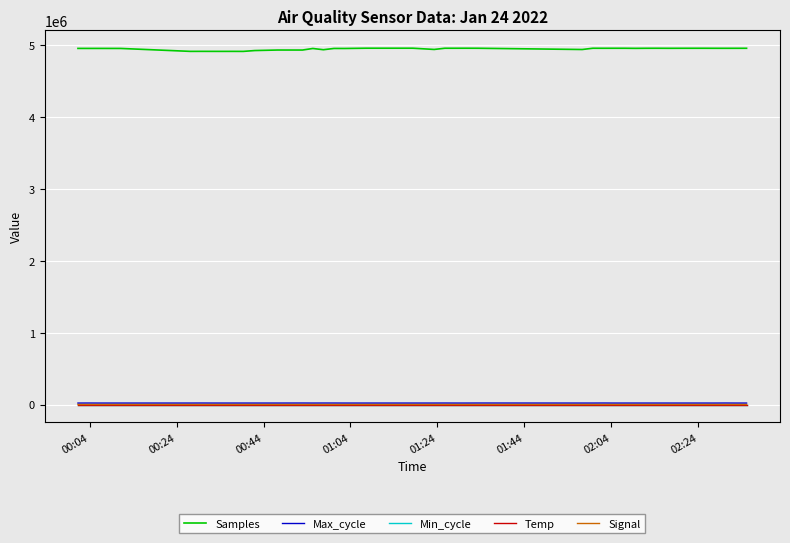

True or false: Samples and Min_cycle cross at least once.

False